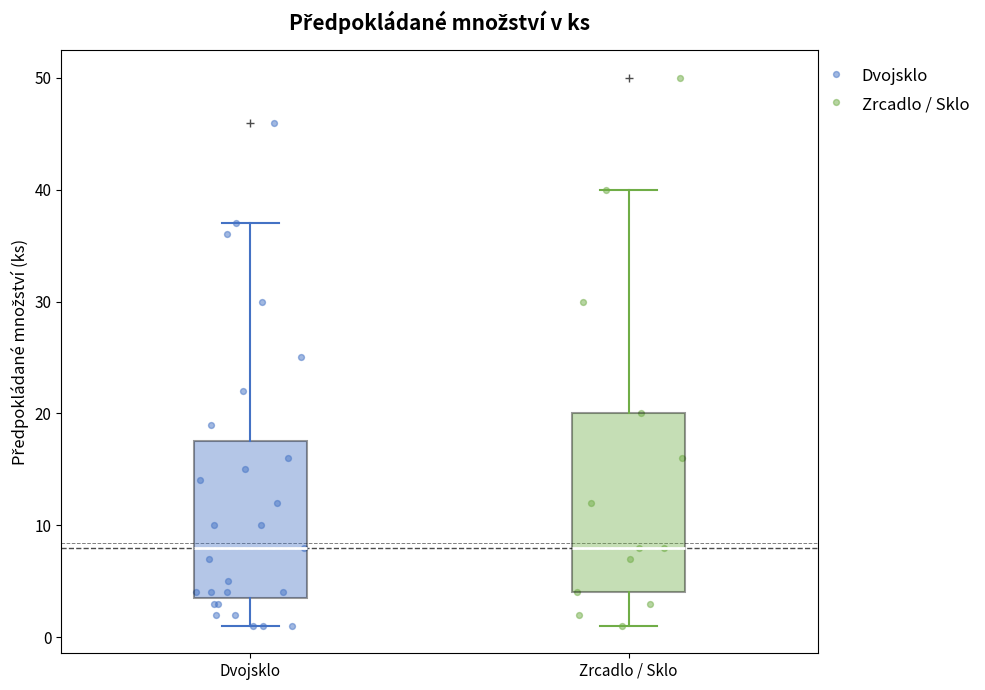

Where is the upper edge of the box for Zrcadlo / Sklo on the y-axis? The values are not printed on the chart, so give them approximately, as read against the axis.

20